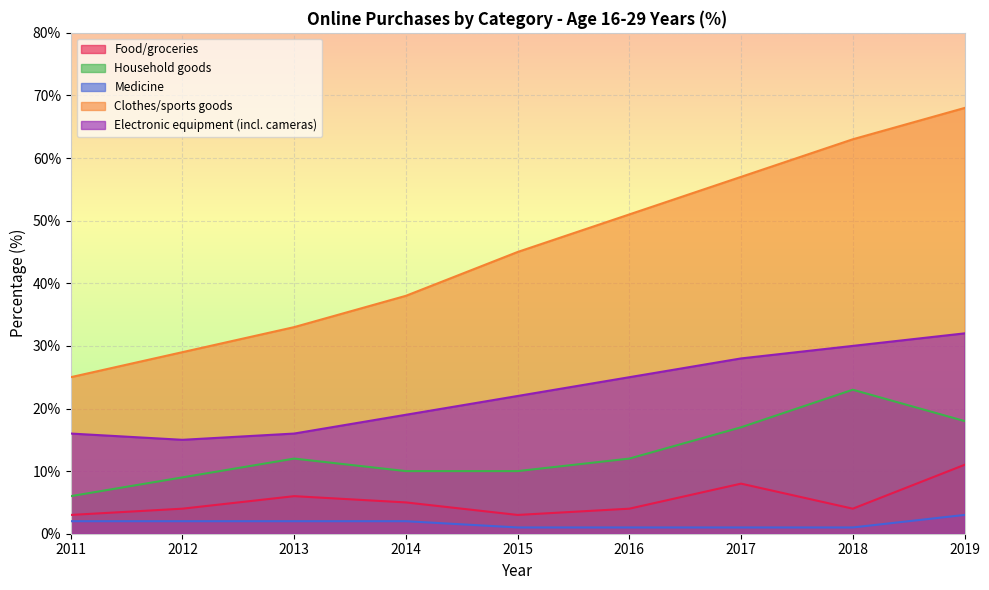

Between 2015 and 2019, which series saw the biggest shift?

Clothes/sports goods